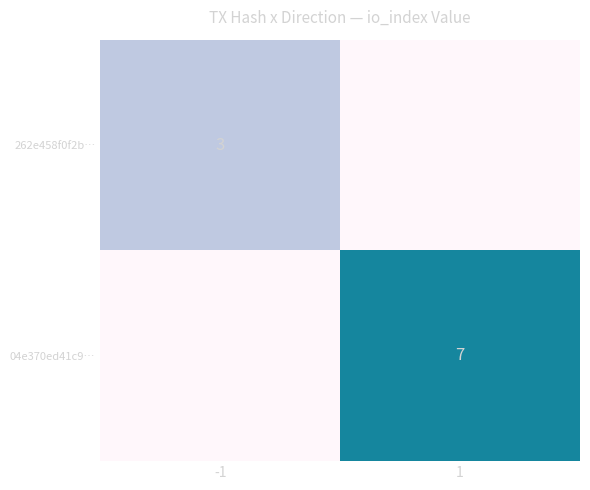

True or false: 262e458f0f2b… has a value of 3 at -1.

True